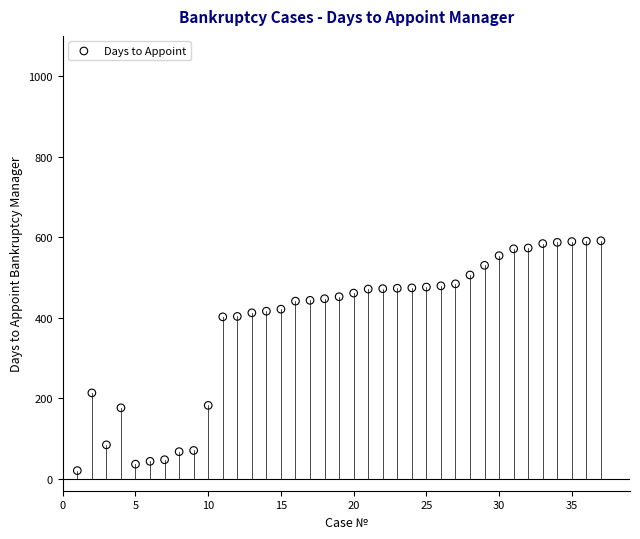

What is the range of X values (max minus min)?

36